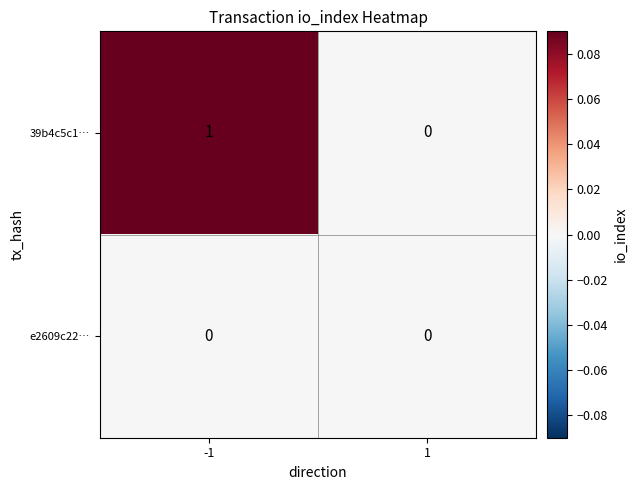

Which category has the highest value across all series?

-1